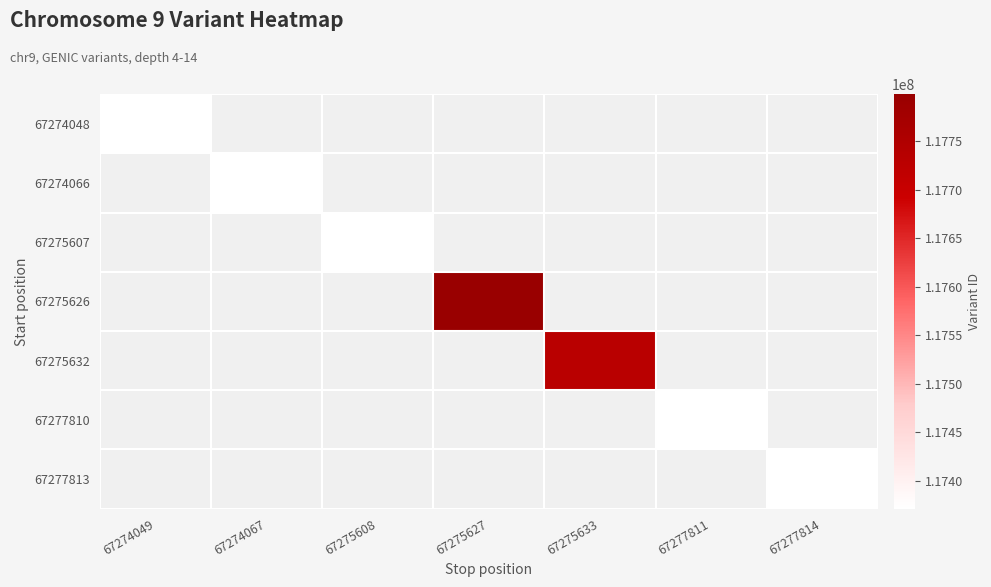

How many data points does each series have?

7